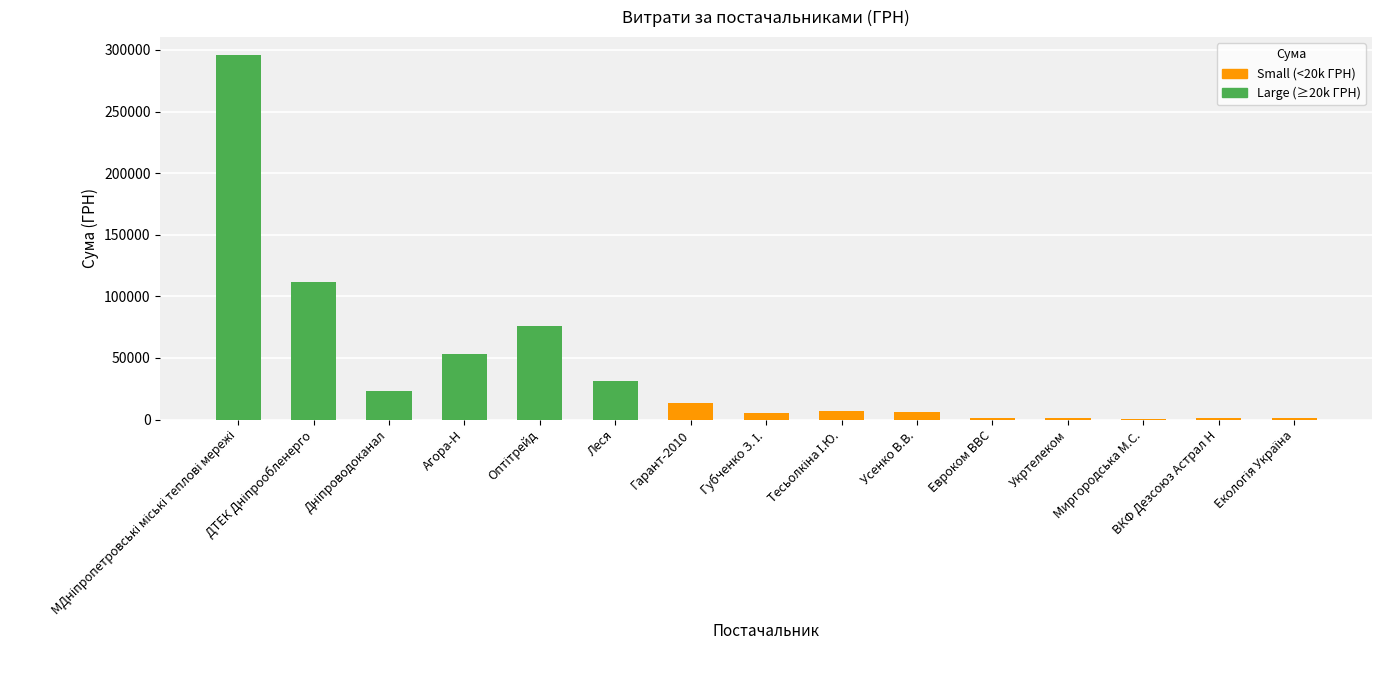

List the labels in order of value, largest first.

МКП "Дніпропетровські міські теплові мережі", ПАТ "ДТЕК Дніпрообленерго", ТОВ "Оптітрейд", ТОВ "Агора-Н", ПП "Леся", КП "Дніпроводоканал", ТОВ "Гарант-2010", ФОП "Тесьолкіна І.Ю.", ФОП "Усенко В.В.", ФОП "Губченко З. І.", ПП ВКФ "Дезсоюз Астрал Н", ПАТ "Укртелеком", ТОВ "Евроком ВВС", ТОВ "Екологія Україна", ФОП "Миргородська М.С."